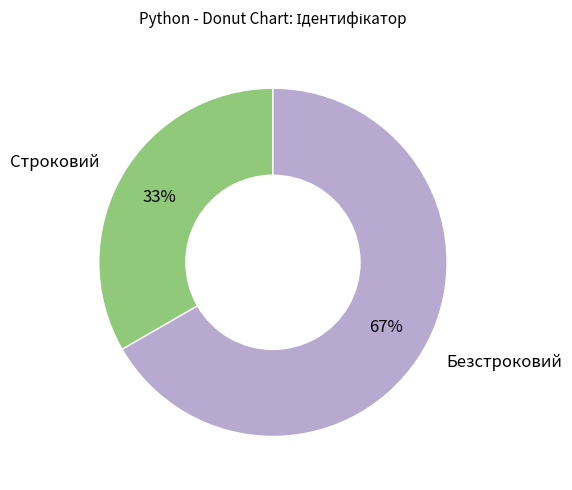

Combined, do Безстроковий and Строковий account for over 50%?

Yes